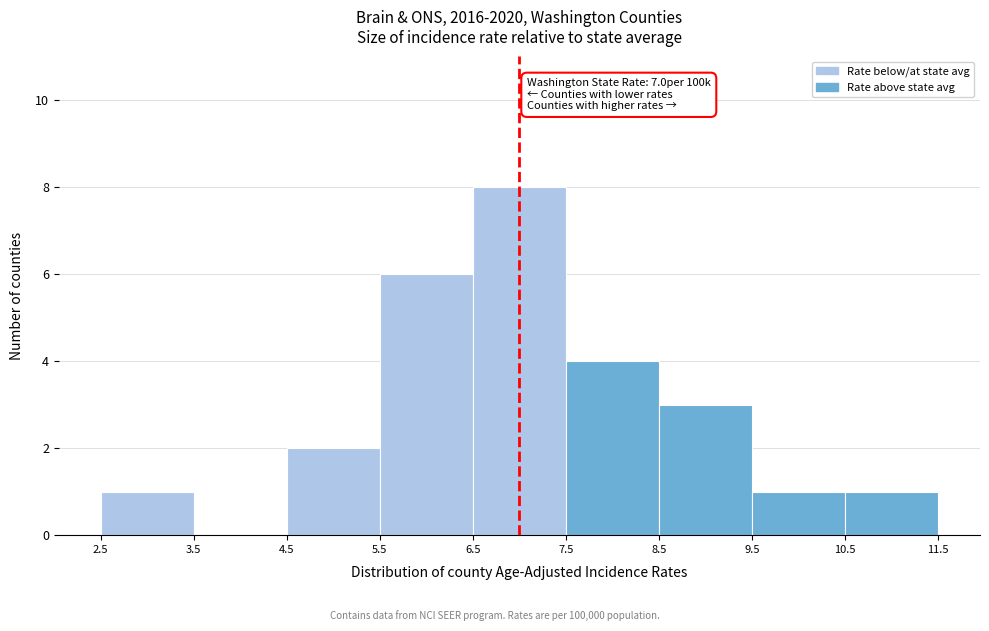

Over which range of the x-axis is the bar tallest?

6.5 to 7.5